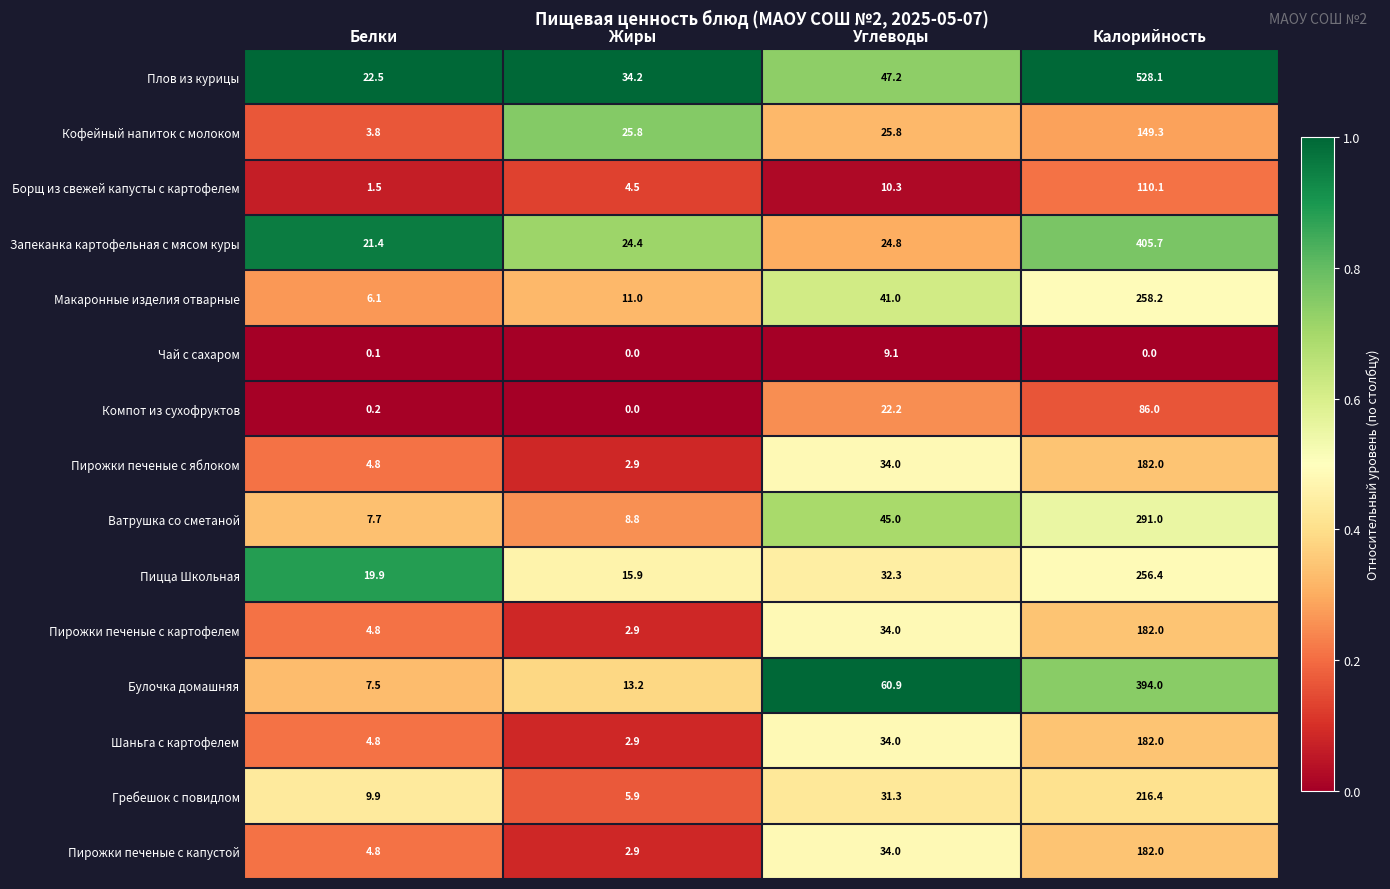

Which series has the largest total across all categories?

Плов из курицы